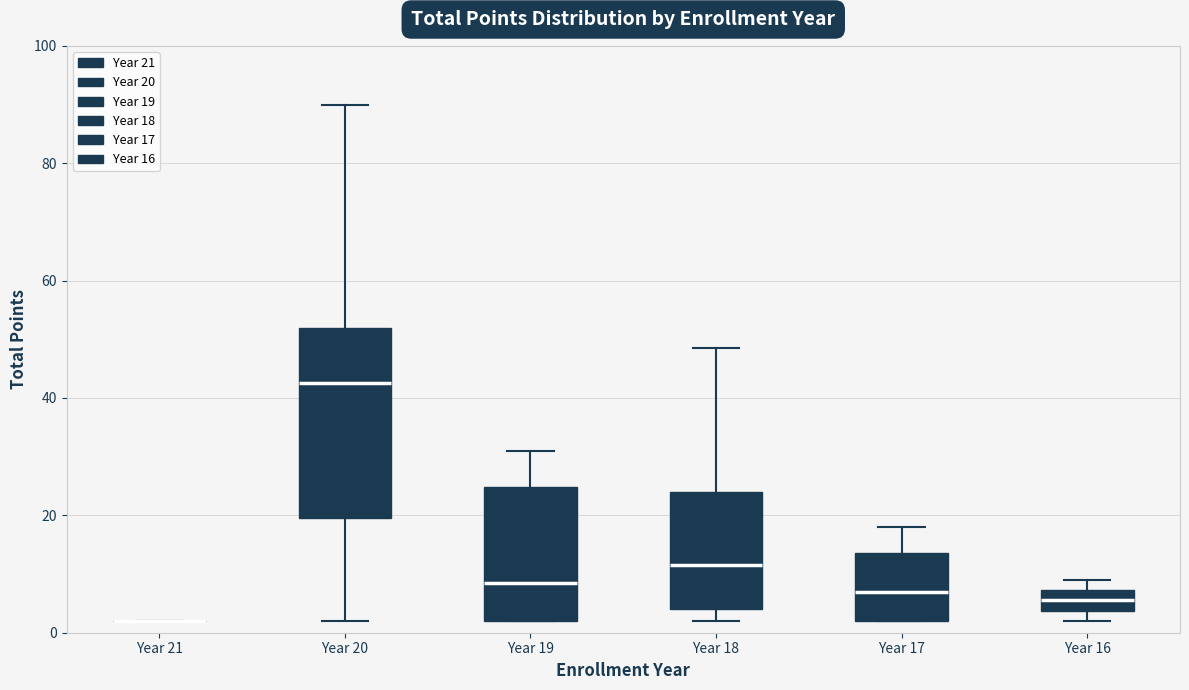

Reading left to right, transcribe this box plot: for each box, give where its median line is, the range the box spans, and where its two whiskers end, as read against the y-axis. The values are not printed on the chart, so give them approximately, as read against the axis.

Year 21: box collapsed to a line at 2, whiskers 2 to 2
Year 20: median 42, box 20 to 52, whiskers 2 to 90
Year 19: median 8, box 2 to 24, whiskers 2 to 32
Year 18: median 12, box 4 to 24, whiskers 2 to 48
Year 17: median 8, box 2 to 14, whiskers 2 to 18
Year 16: median 6, box 4 to 8, whiskers 2 to 10